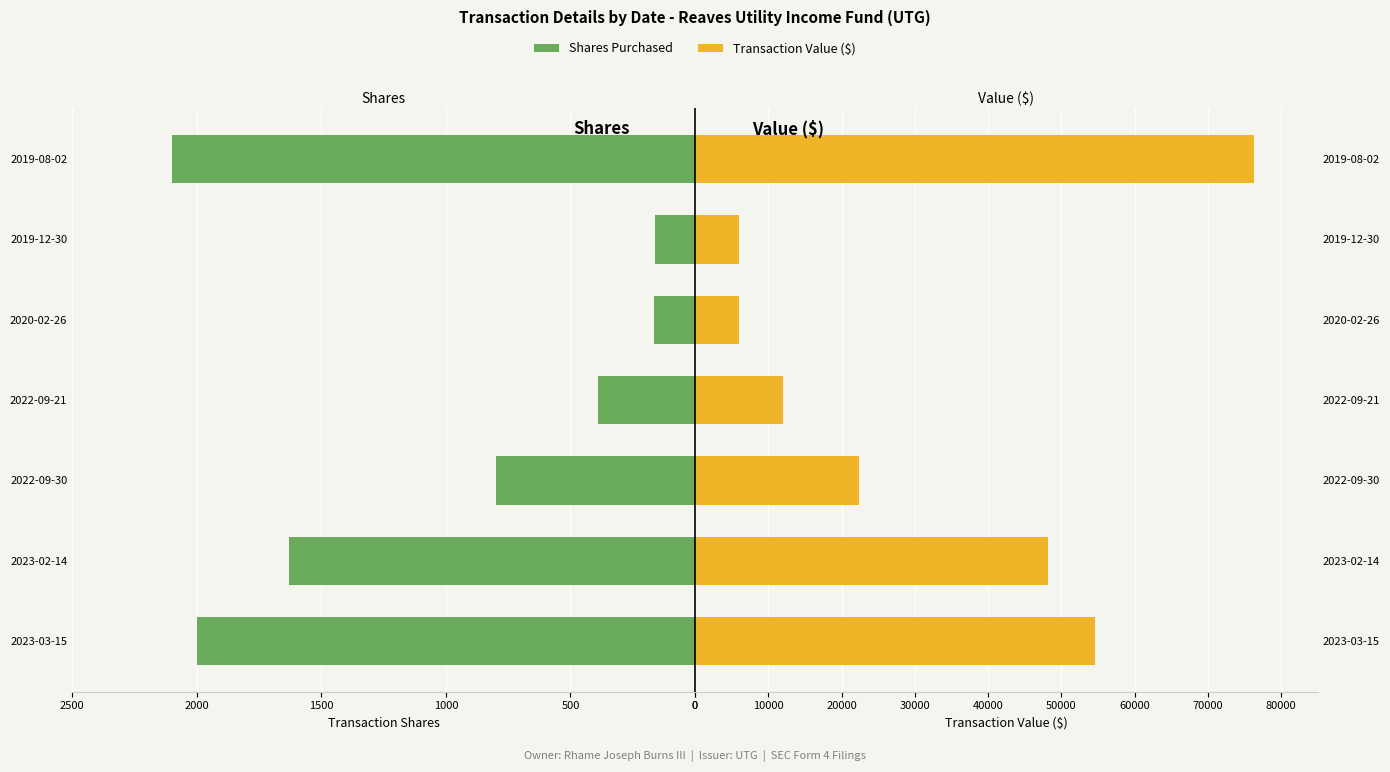

The value of Transaction Value ($) at 2020-02-26 is 7983. True or false?

False